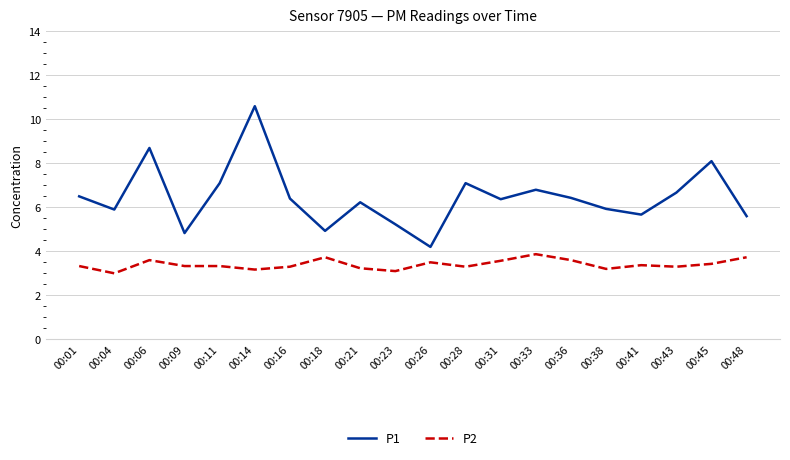

Which series changed the most between 00:01 and 00:09?

P1